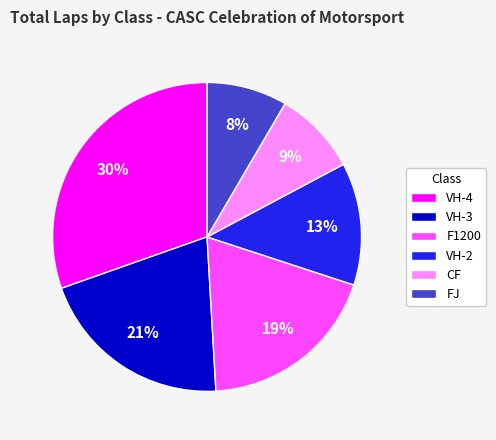

Which has a higher value, F1200 or VH-4?

VH-4